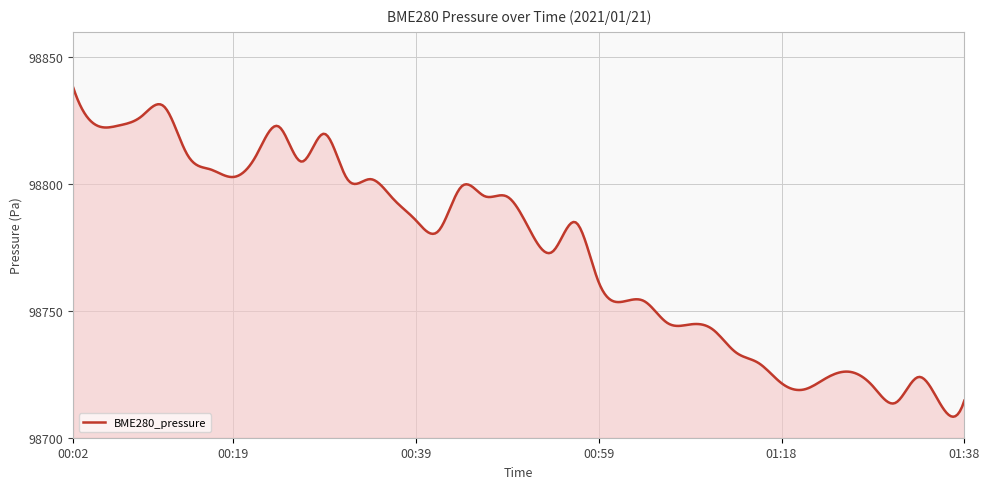

What is the maximum value shown in the chart?

98838.1